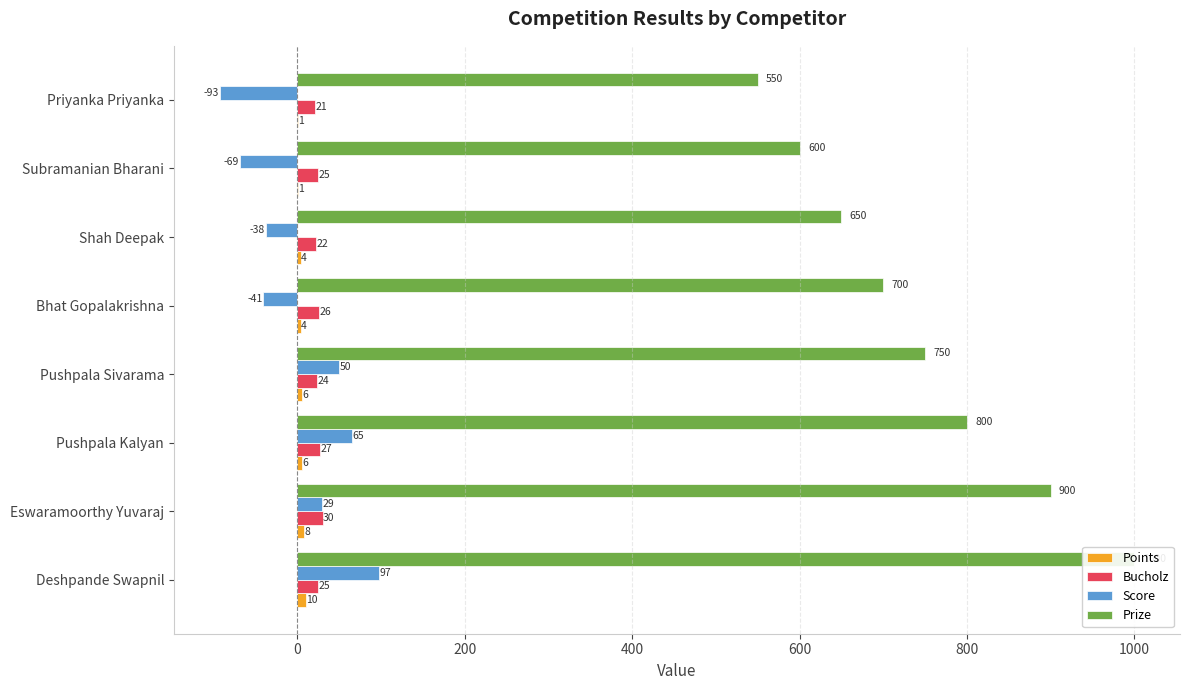

Which series has the largest range (max minus min)?

Prize